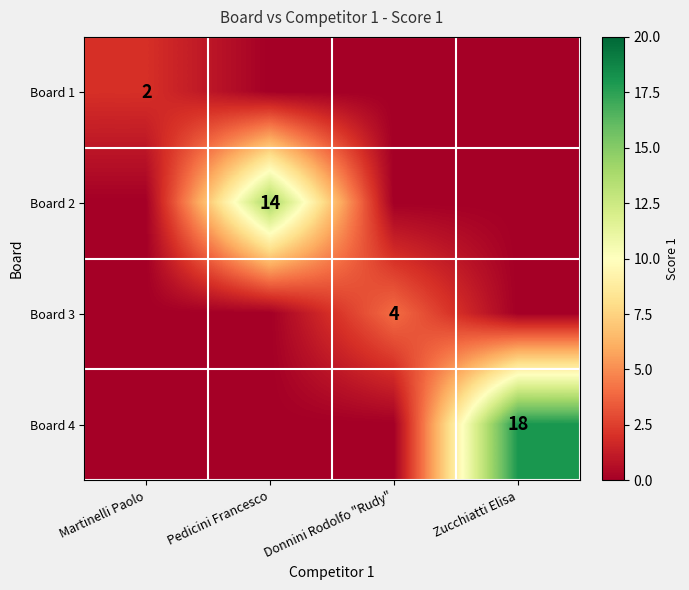

At how many categories does at least one series exceed 11?

2